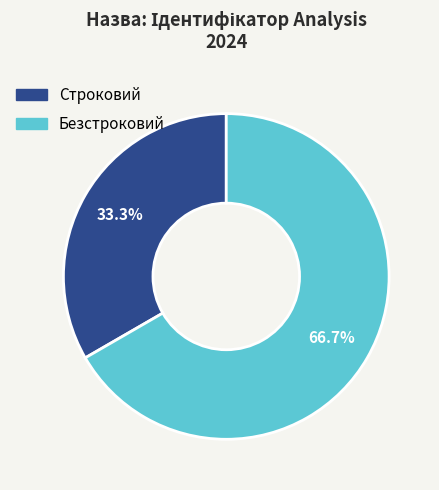

What is the ratio of the value at Строковий to the value at Безстроковий?

0.5